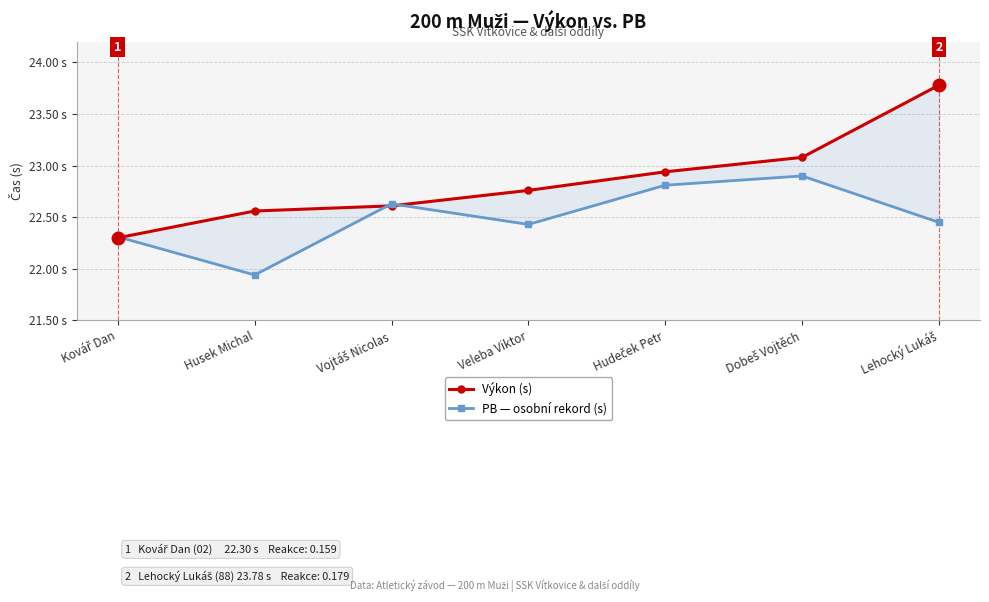

What value does the Výkon (s) series have at Veleba Viktor?

22.8